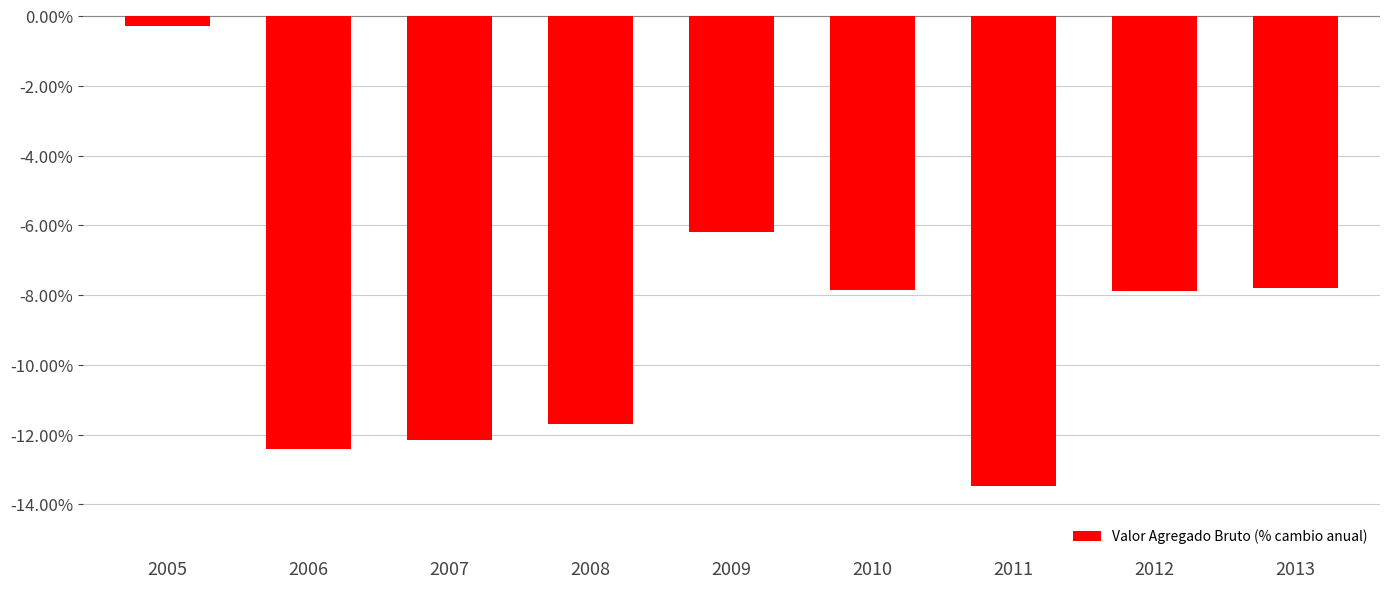

Is it true that the value at 2009 is -3.1?

False